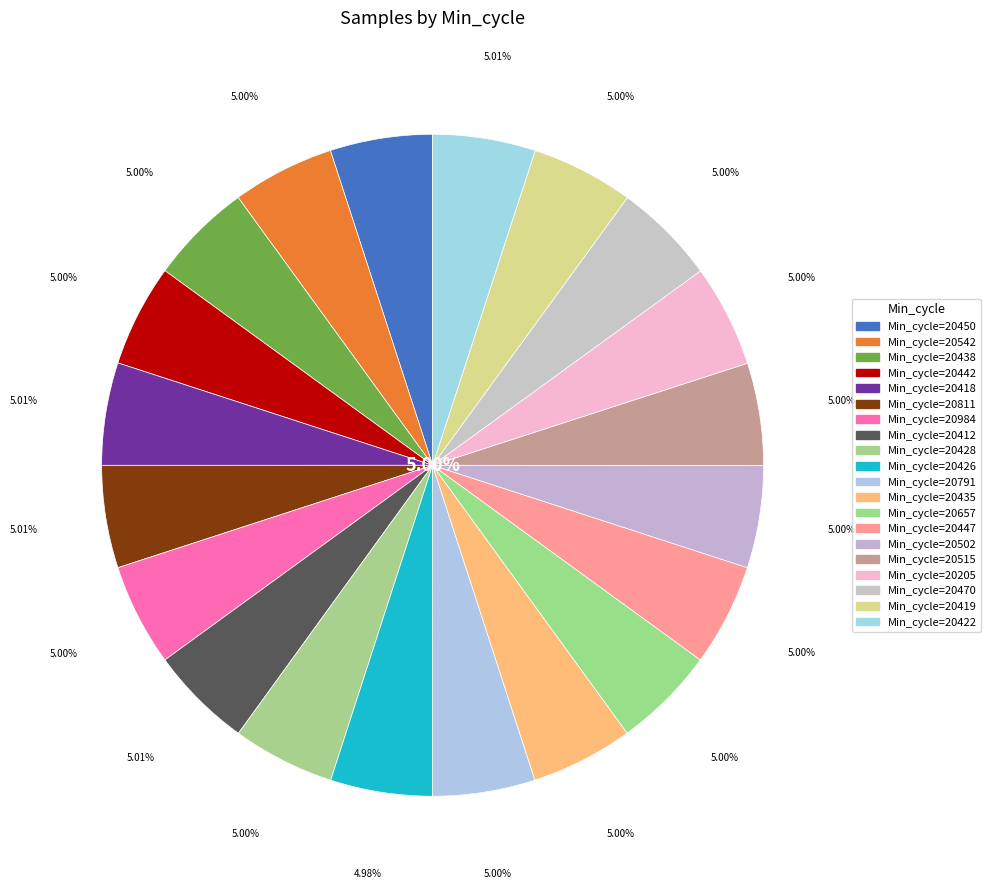

Which slice is the largest?

20422